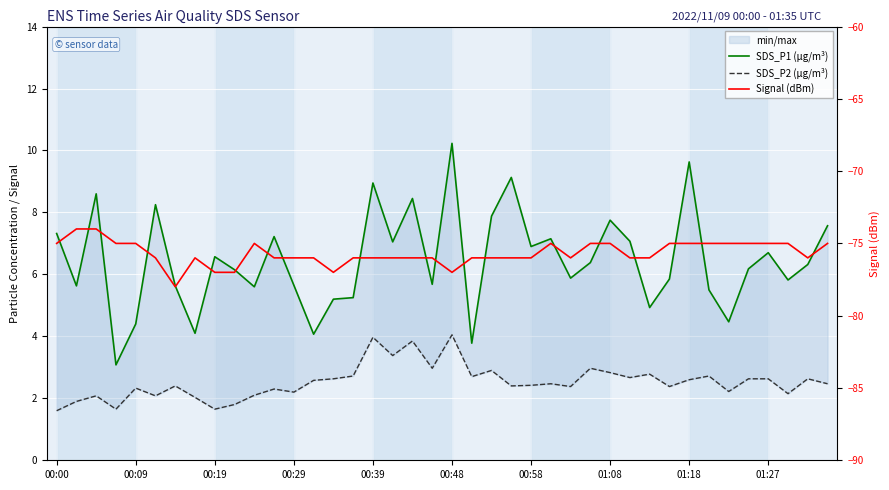

At which category is the sum across all series the highest?

00:48